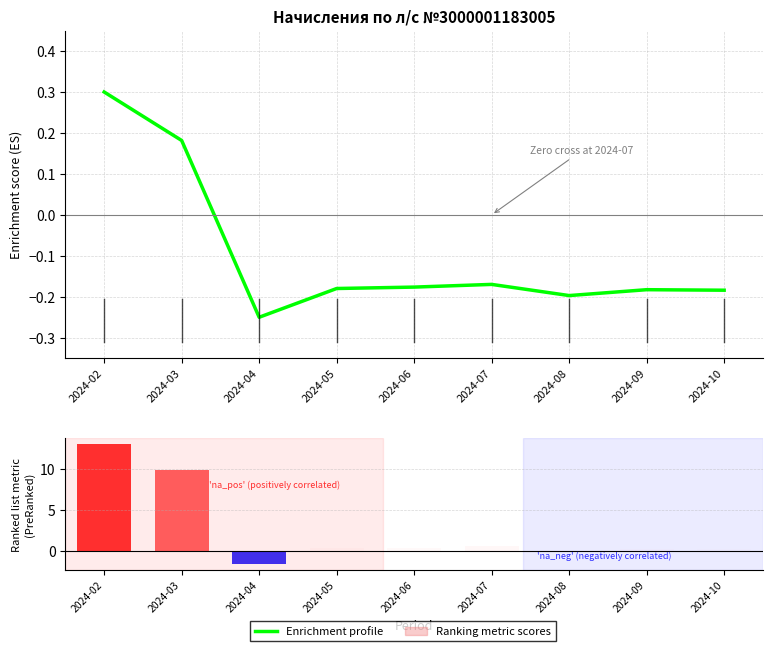

At which category is the sum across all series the highest?

2024-02